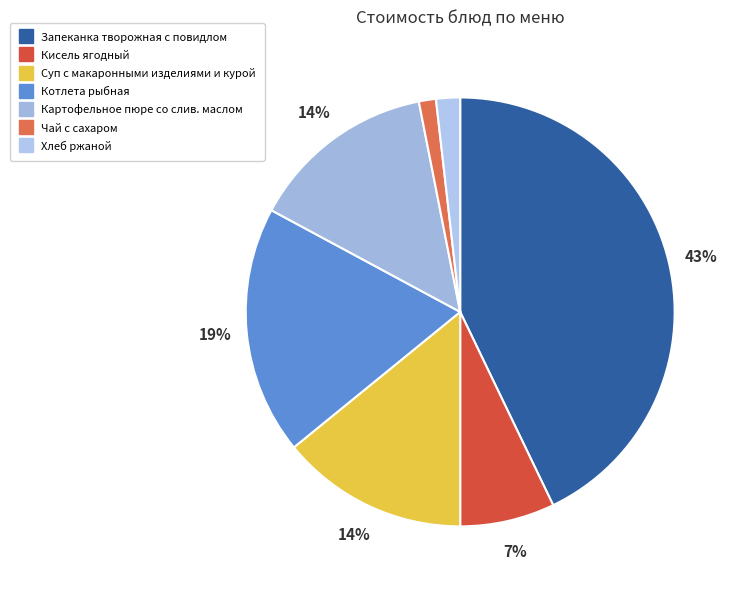

The Запеканка творожная с повидлом slice represents 54% of the pie. True or false?

False